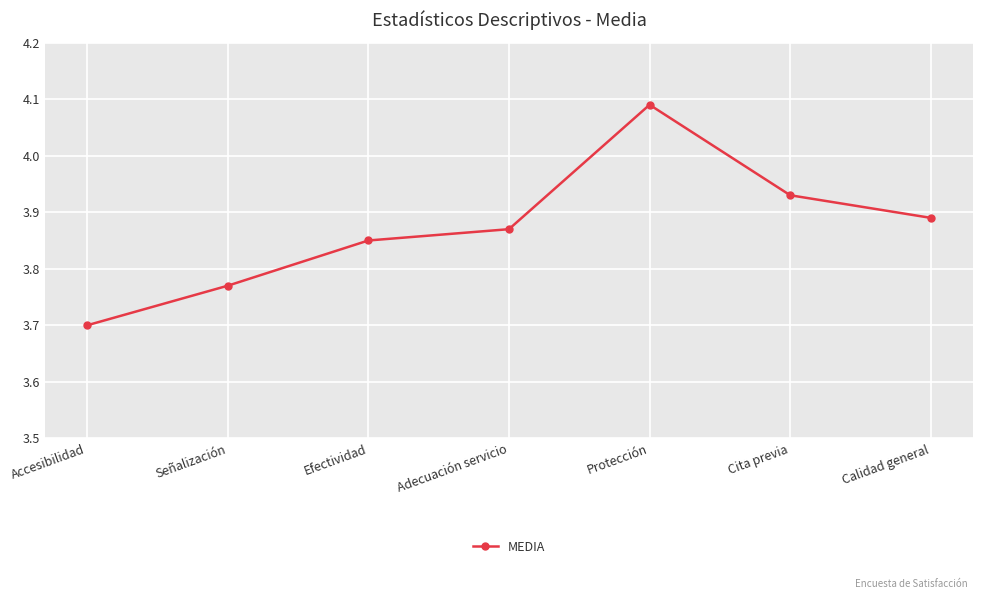

What is the difference between the maximum and minimum values?

0.4